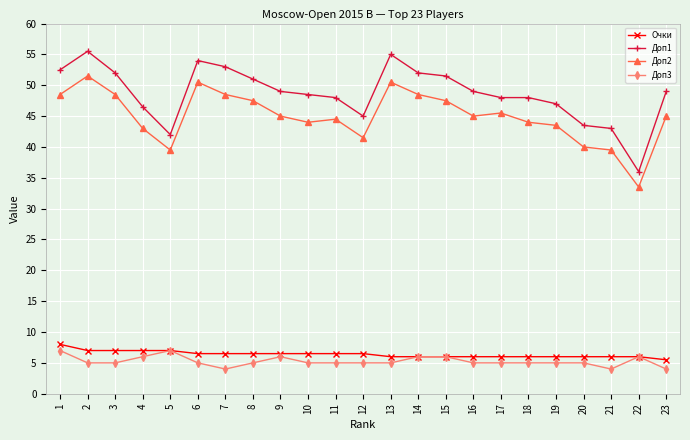

Where is the first local minimum for Доп2?

5